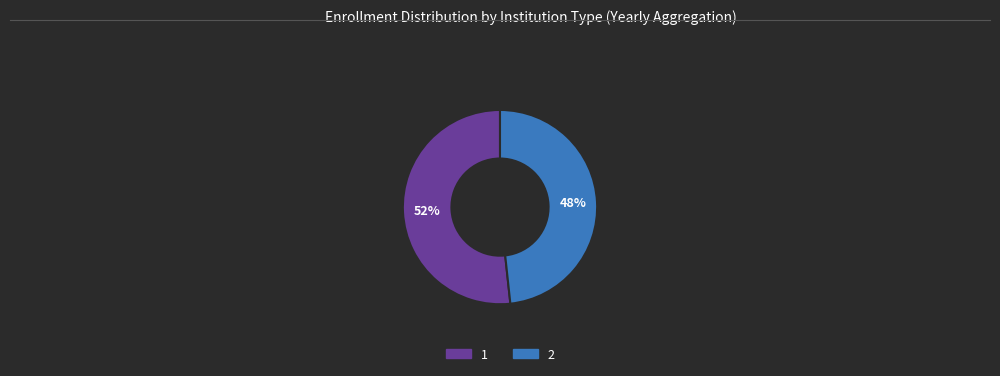

Count the number of slices in the pie.

2